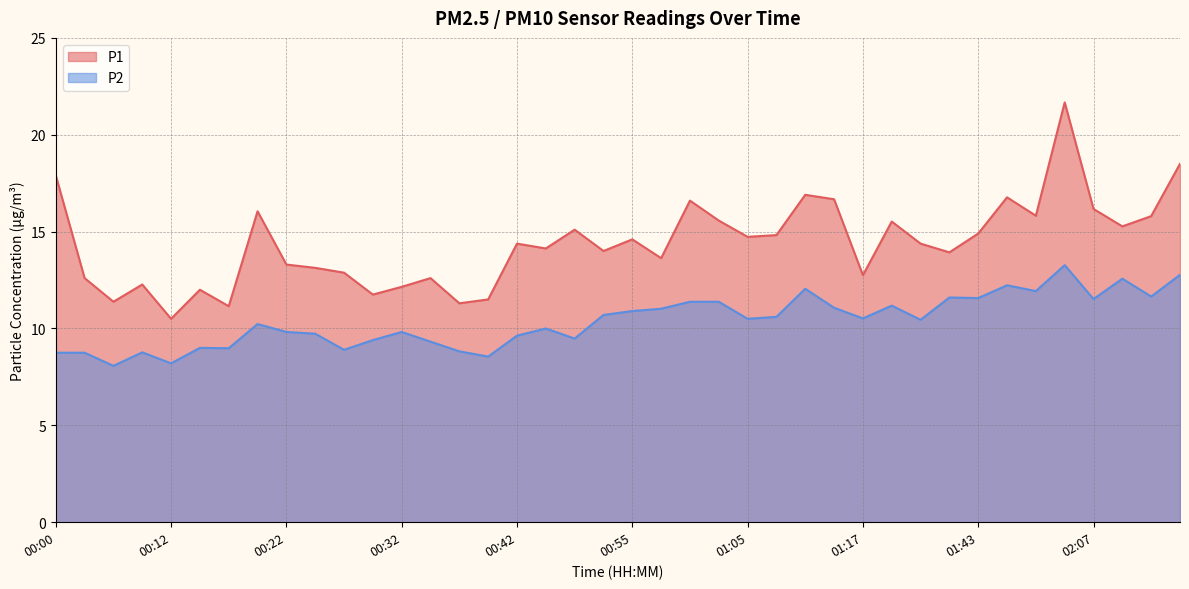

Where does the P1 series first go above 14?

00:00